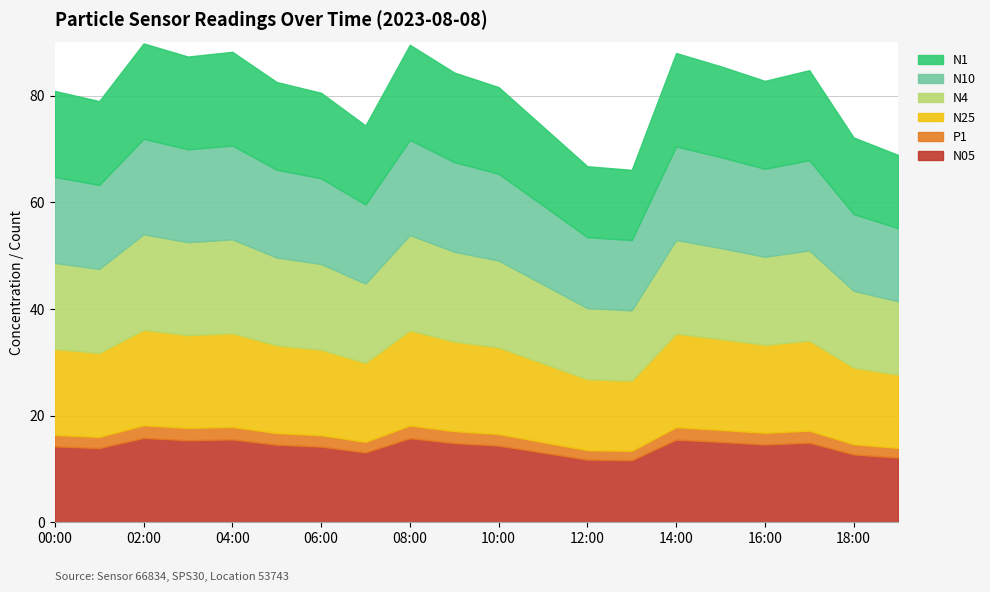

How many lines are shown in the chart?

6